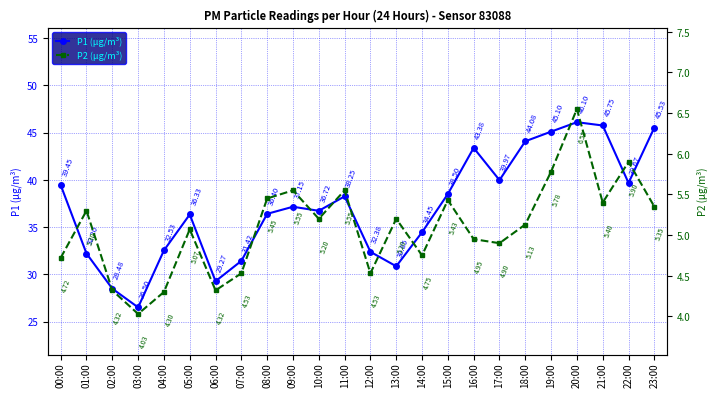

What is the value of the P2 (µg/m³) point at the 10th from the left?

5.5